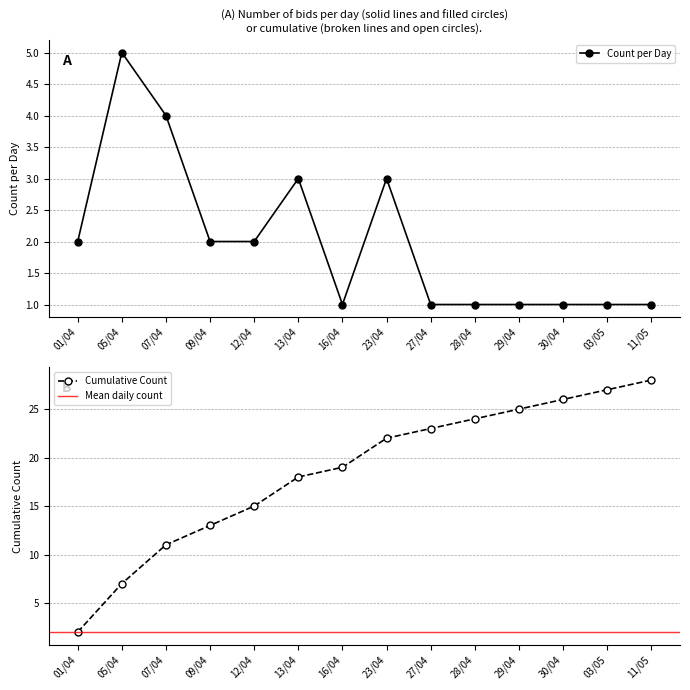

What is the label of the 5th point from the left?

12/04